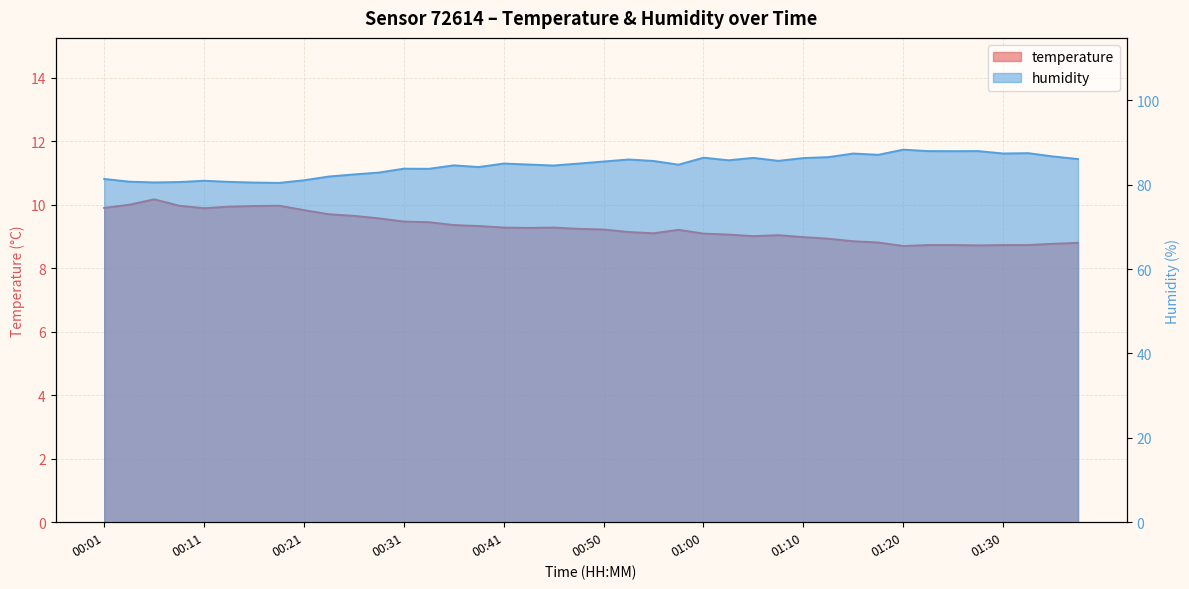

What is the maximum value for humidity?

88.3